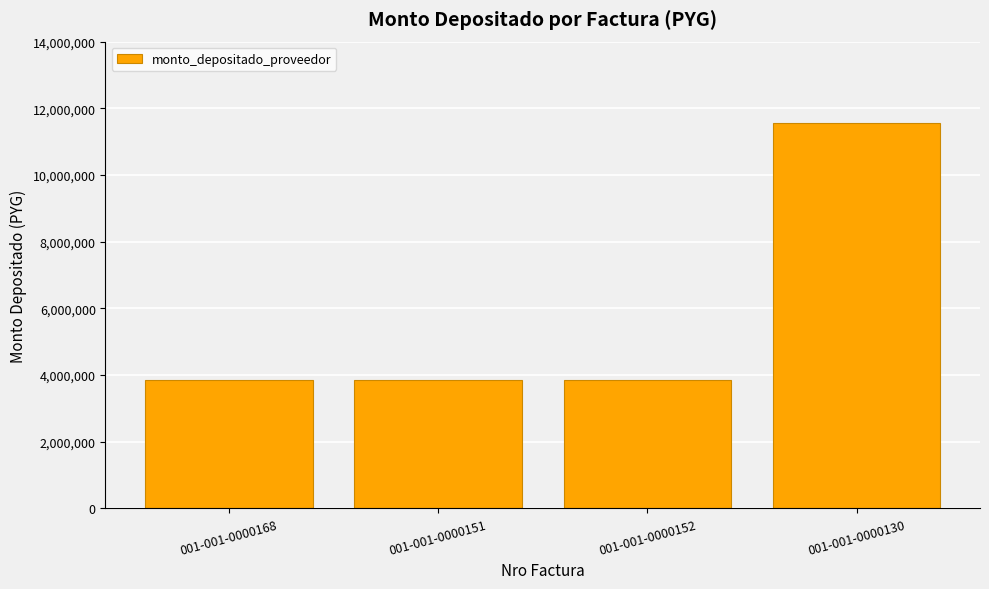

What is the label of the 4th bar from the right?

001-001-0000168